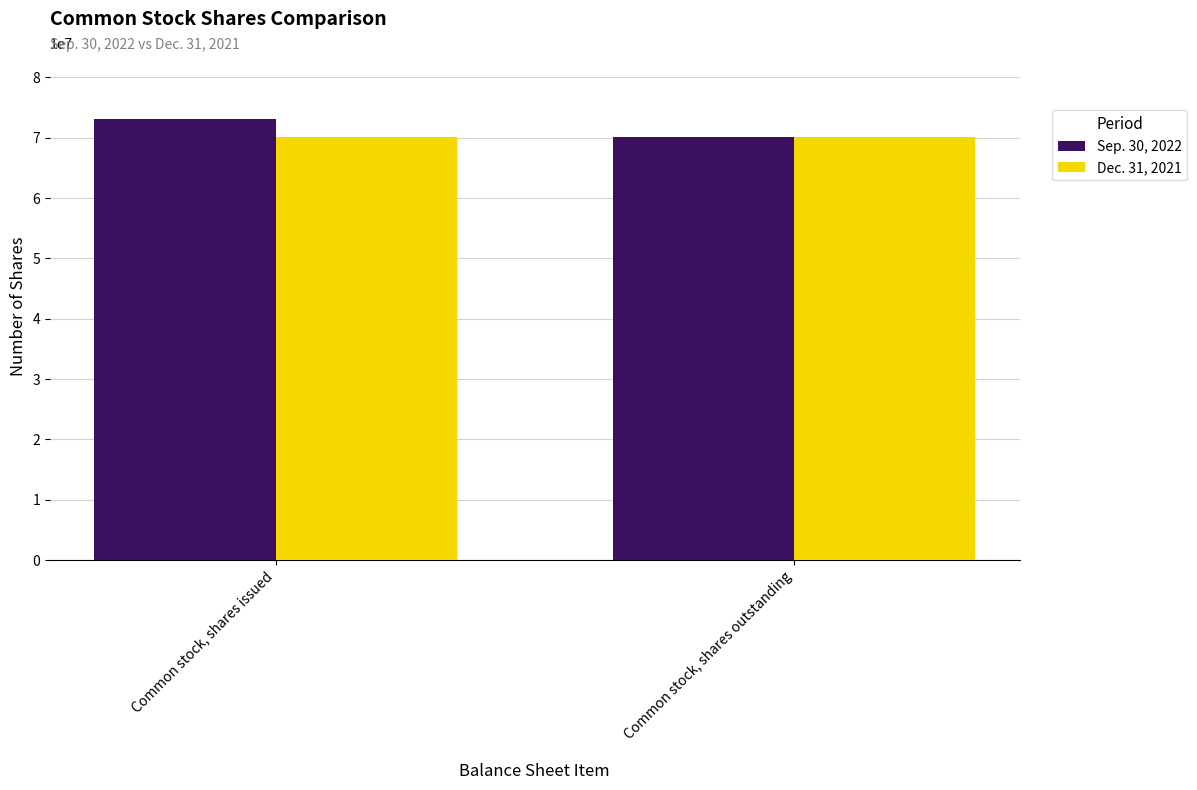

What is the maximum value shown in the chart?

73114147